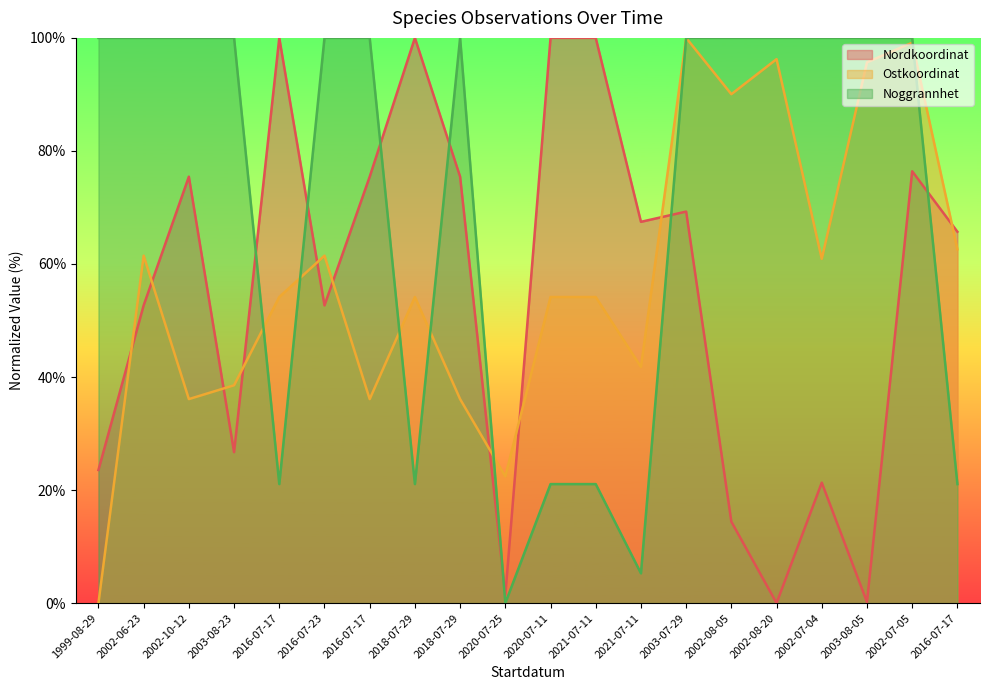

At 2020-07-25, list the series in order from smallest to largest.

Noggrannhet, Nordkoordinat, Ostkoordinat